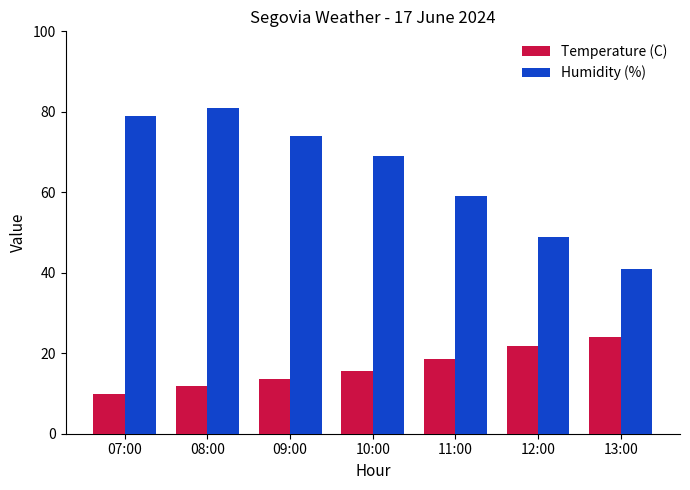

At which category is the sum across all series the highest?

08:00